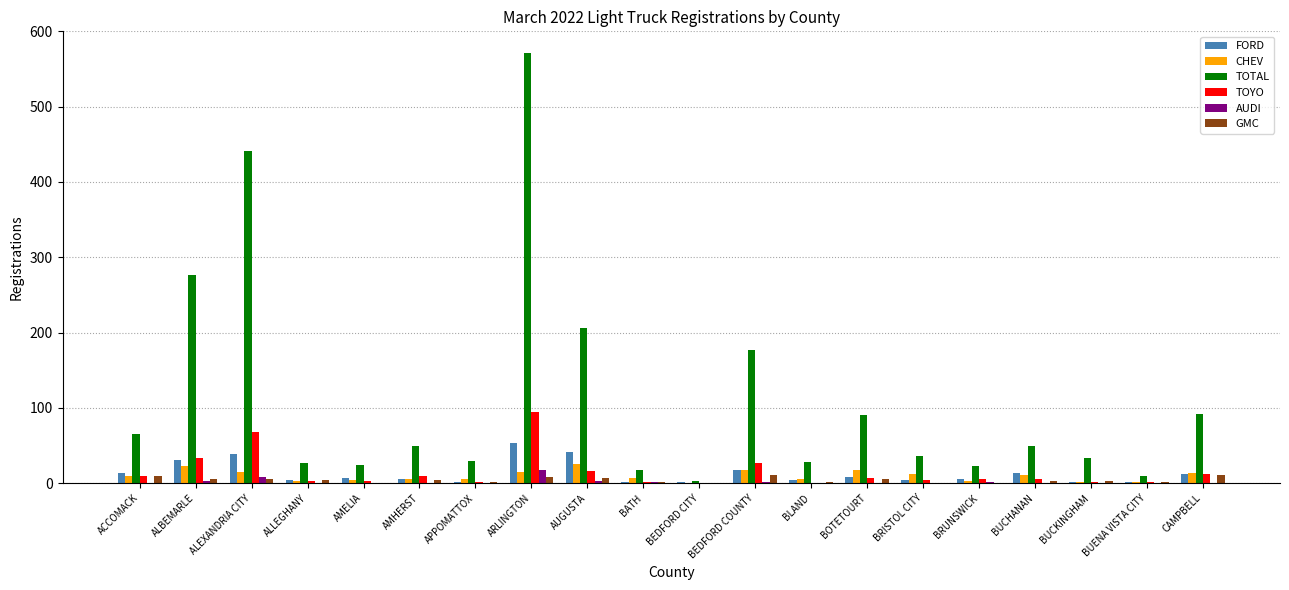

True or false: AUDI has a value of 0 at BUCHANAN.

True